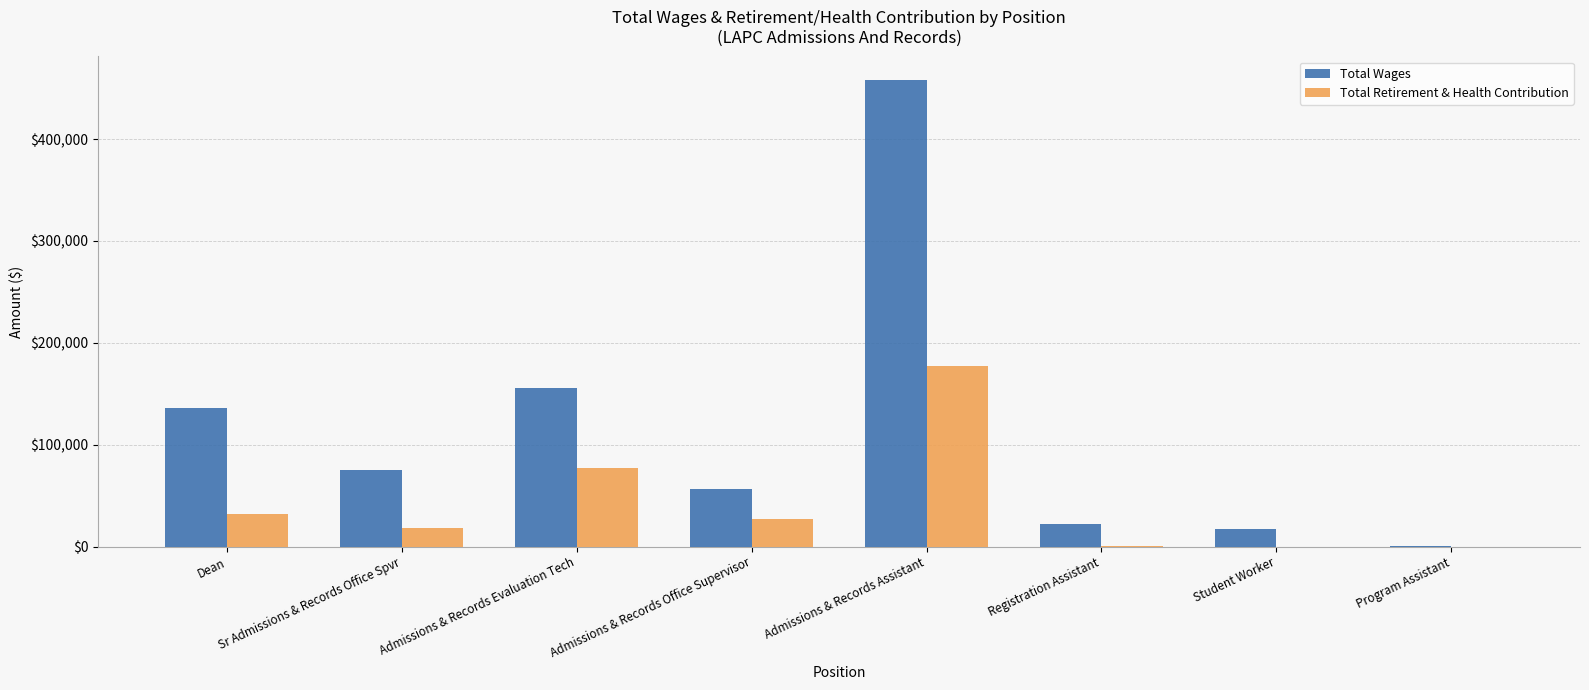

What is the sum of all Total Retirement & Health Contribution values?

330687